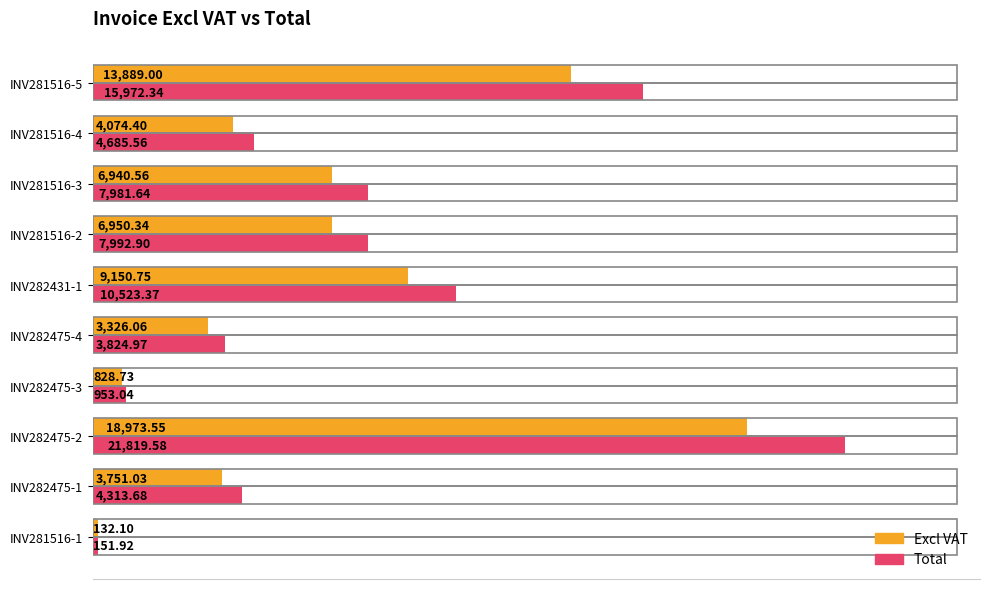

List the labels in order of Total value, smallest first.

INV281516-1, INV282475-3, INV282475-4, INV282475-1, INV281516-4, INV281516-3, INV281516-2, INV282431-1, INV281516-5, INV282475-2